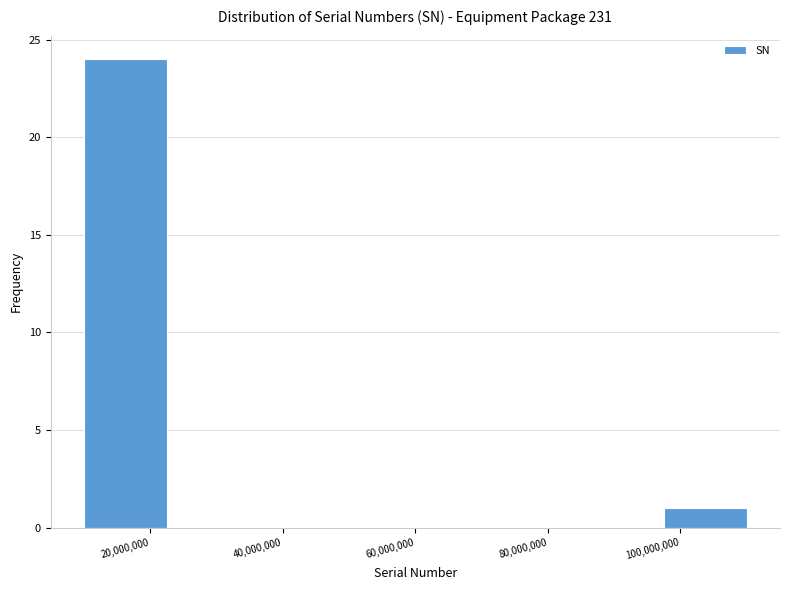

Reading left to right, transcribe this chart: for each bar, give the range it covers on the x-axis and its height. Neither the bar edges nor the heights are printed on the chart, so give them approximately, as read against the axes.

10000000 to 22000000: 24
22000000 to 36000000: 0
36000000 to 48000000: 0
48000000 to 60000000: 0
60000000 to 72000000: 0
72000000 to 86000000: 0
86000000 to 98000000: 0
98000000 to 110000000: 1